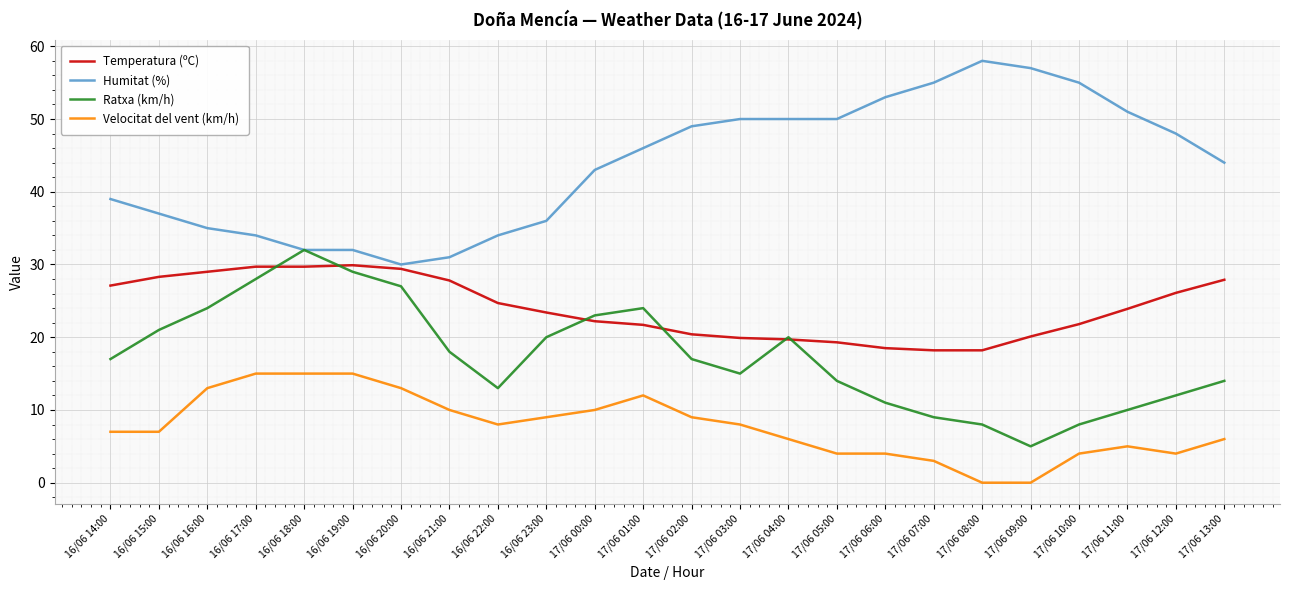

How many interior local peaks does the Ratxa (km/h) series have?

3